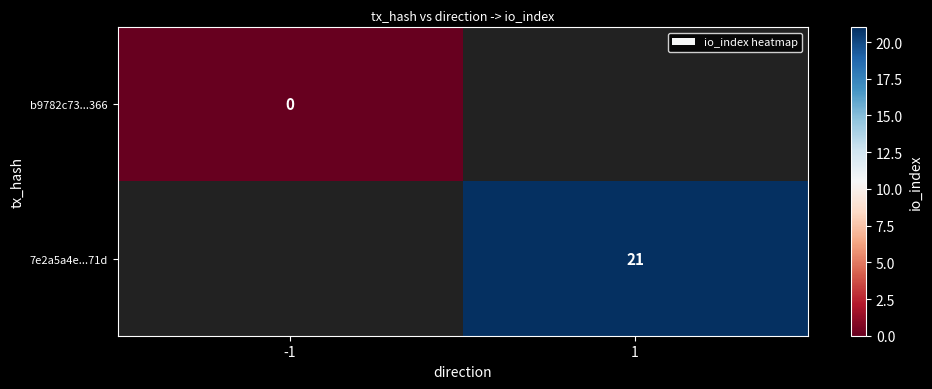

Count the number of data series in this chart.

2